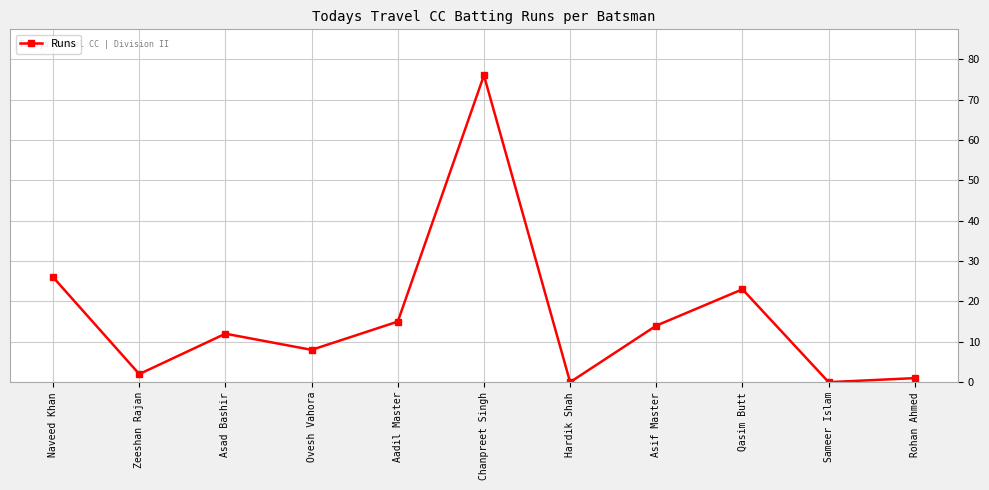

Reading left to right, transcribe all the data shown in this chart.

26	2	12	8	15	76	0	14	23	0	1